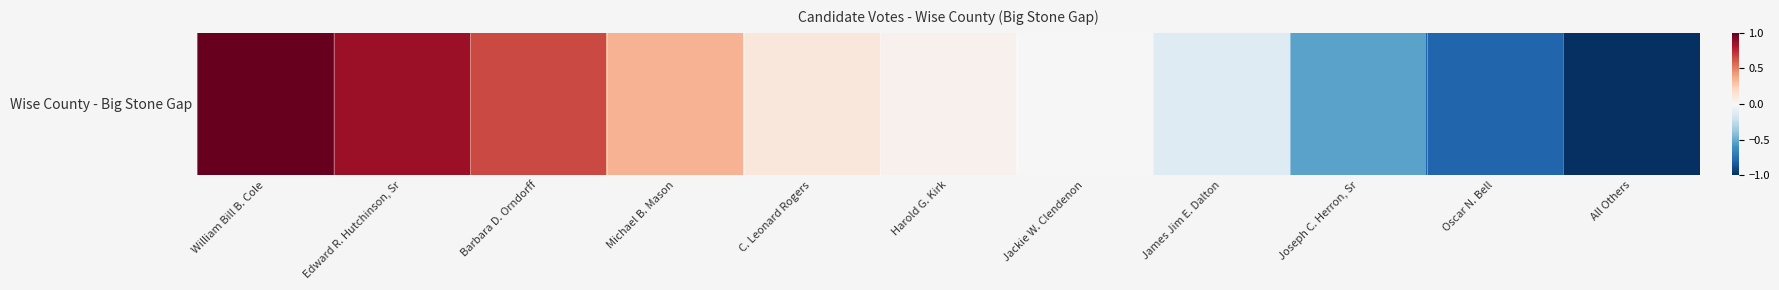

Is it true that the value at James Jim E. Dalton is -0.1?

True